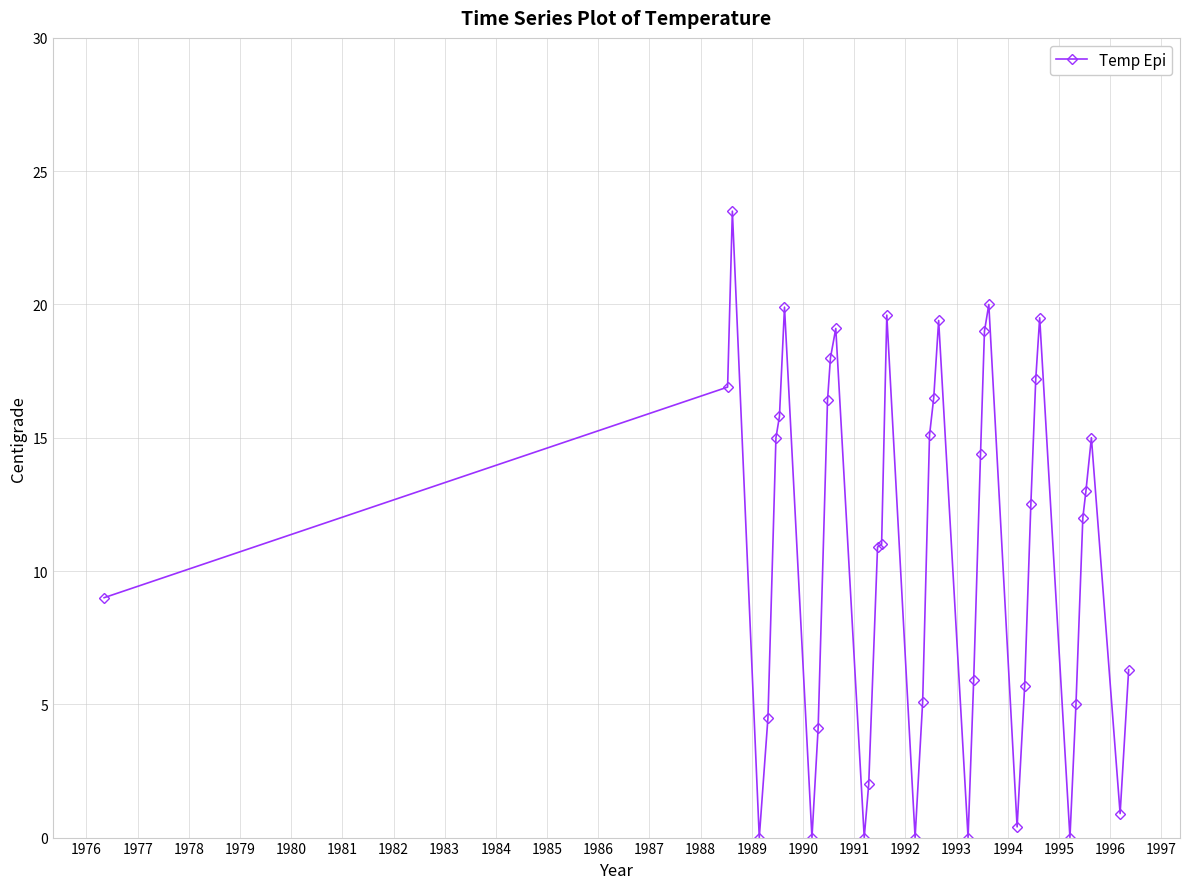

What is the value of the 18th point from the left?

19.6